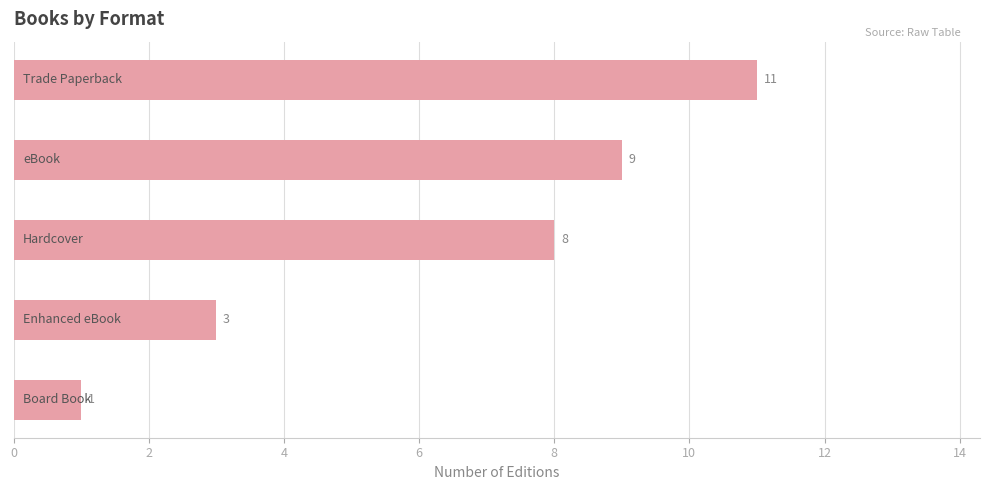

What is the average value?

6